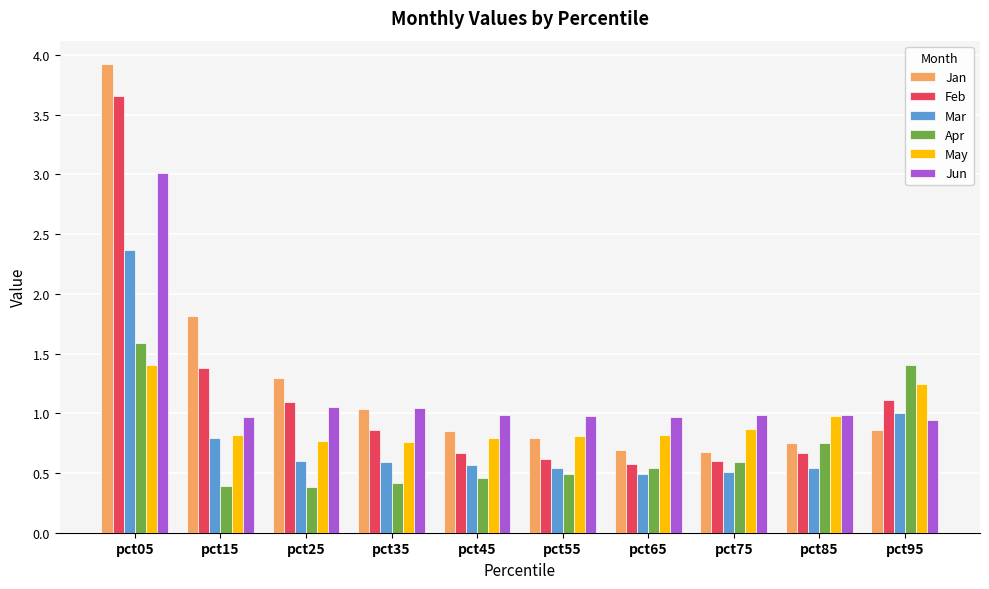

What is the smallest value displayed?

0.4